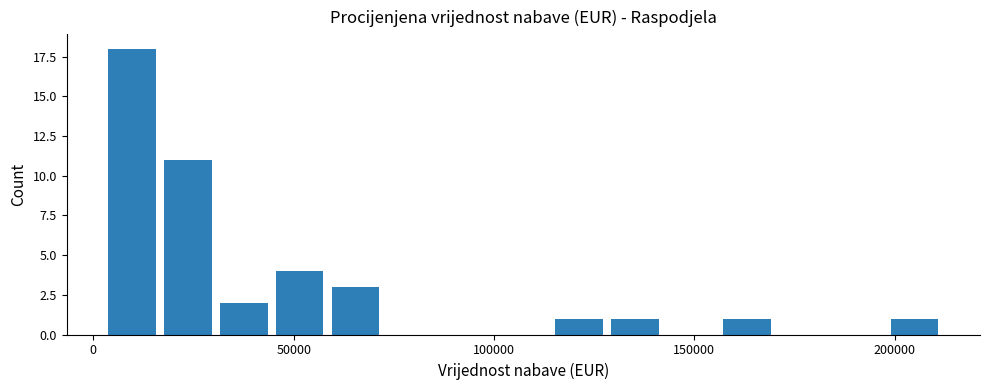

Around what value on the x-axis is the tallest bar? Give the approximate position of its centre, as read against the axis.

10000